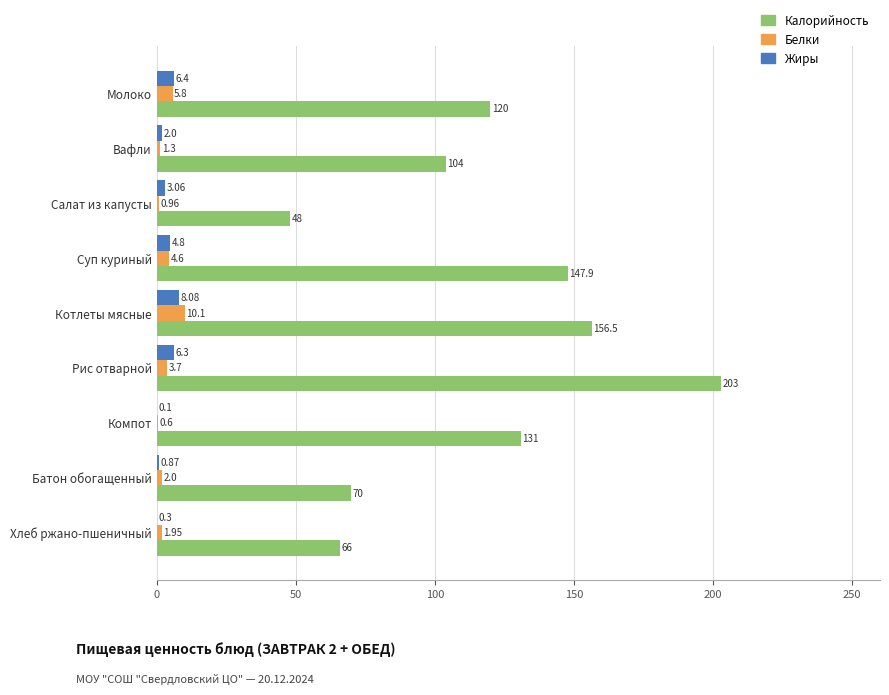

What is the sum of all Калорийность values?

1046.4